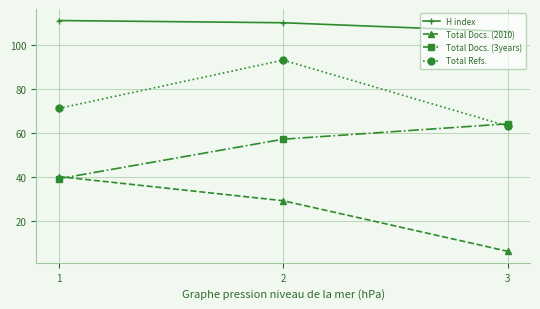

What is the value of the H index point at the 1st from the left?

111